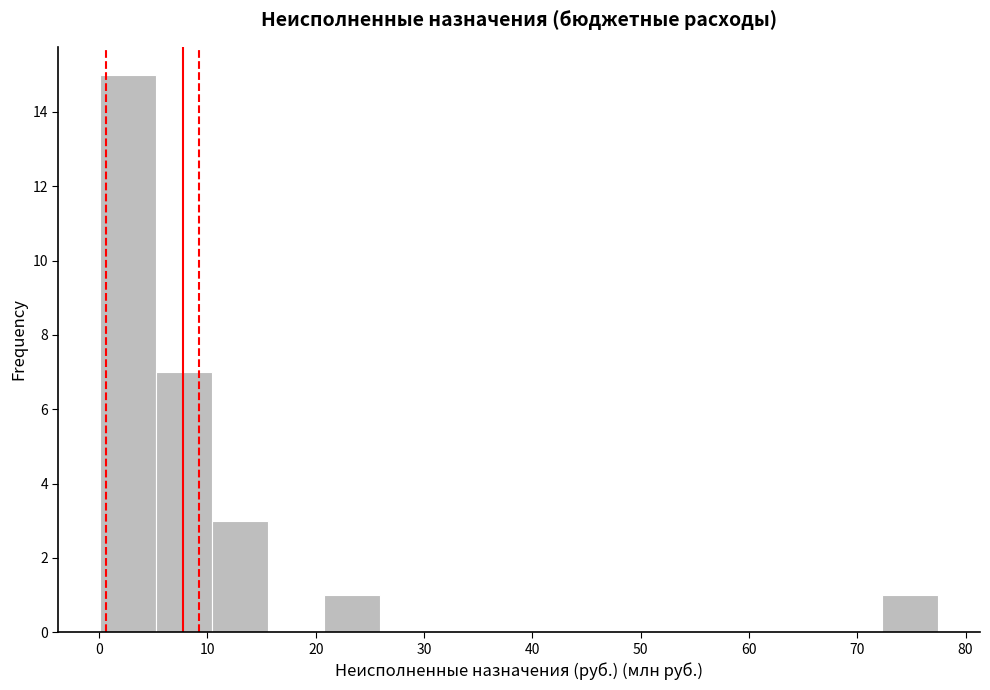

Reading left to right, list every bar in this chart as the range it spans on the x-axis followed by its height. Neither the bar edges nor the heights are printed on the chart, so give them approximately, as read against the axes.

0 to 5: 15
5 to 10: 7
10 to 16: 3
16 to 21: 0
21 to 26: 1
26 to 31: 0
31 to 36: 0
36 to 41: 0
41 to 47: 0
47 to 52: 0
52 to 57: 0
57 to 62: 0
62 to 67: 0
67 to 72: 0
72 to 77: 1